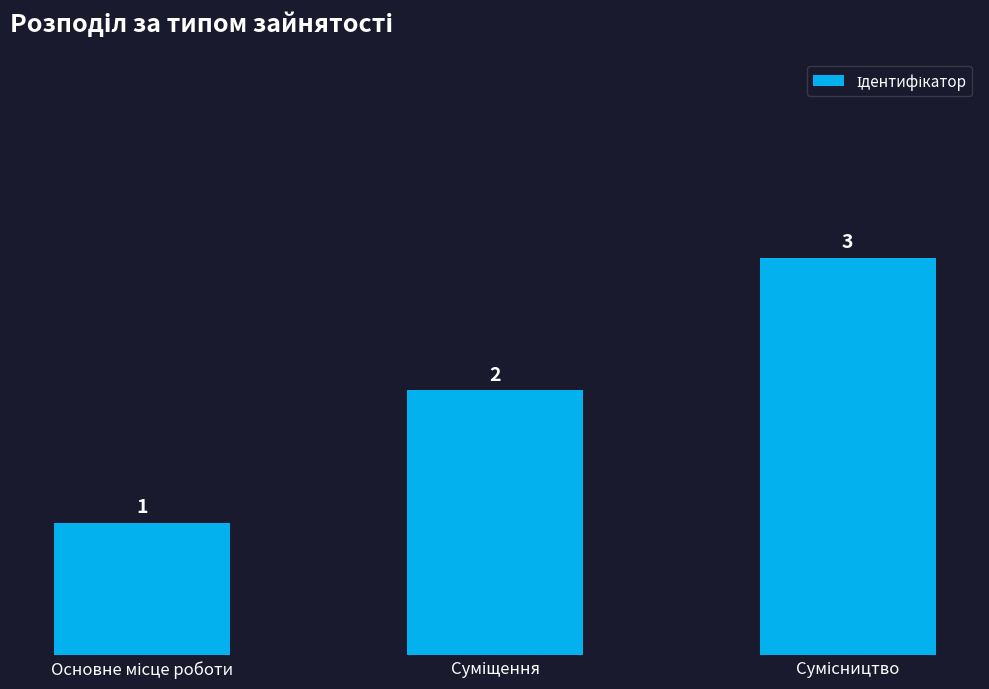

Count the values in the range 1 to 3.

3